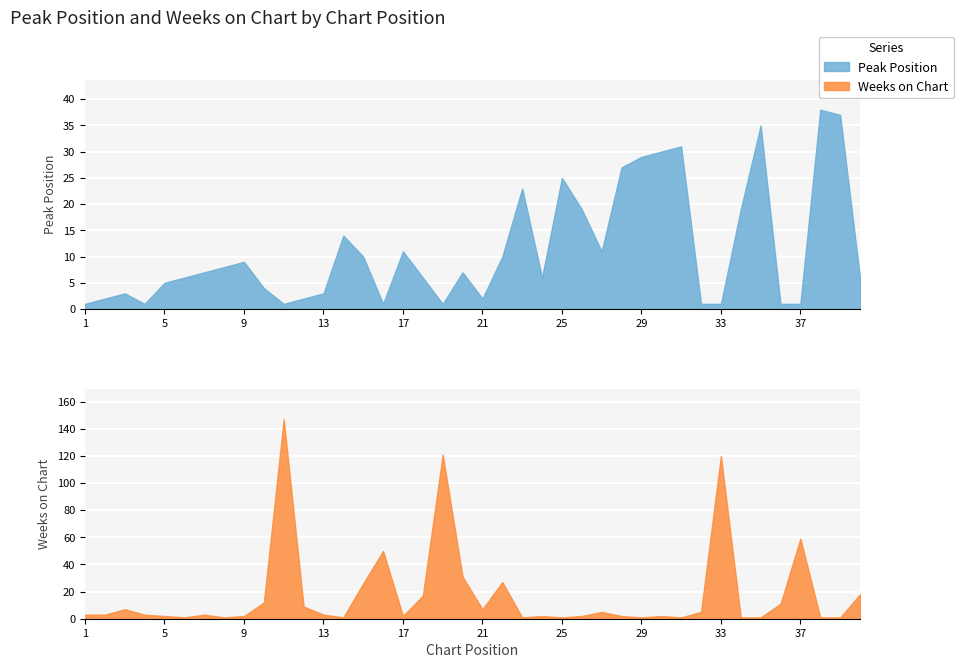

Rank the categories by Peak Position value from lowest to highest.

1, 4, 11, 16, 19, 32, 33, 36, 37, 2, 12, 21, 3, 13, 10, 5, 6, 18, 24, 40, 7, 20, 8, 9, 15, 22, 17, 27, 14, 26, 34, 23, 25, 28, 29, 30, 31, 35, 39, 38